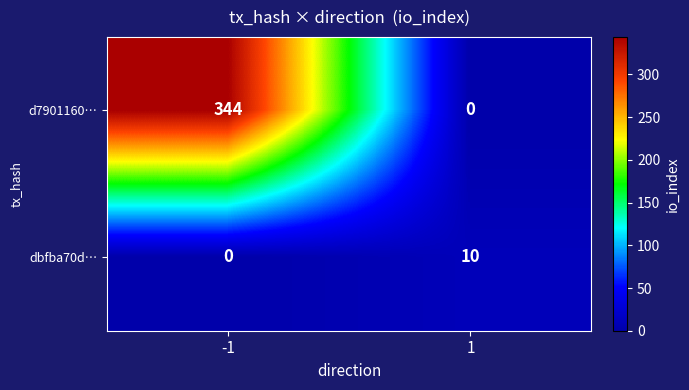

What is the sum of the dbfba70d… values at 1 and -1?

10